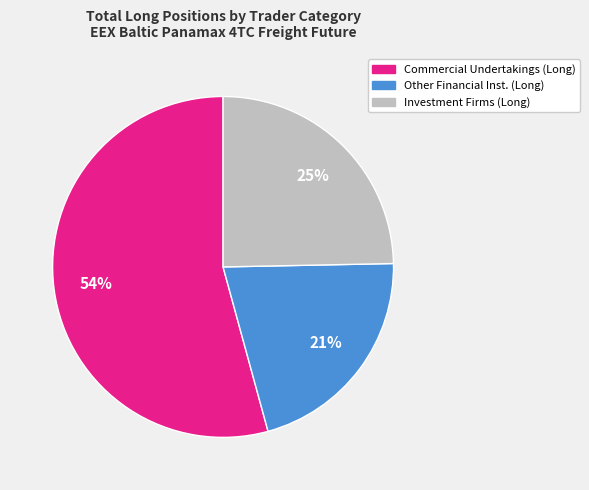

How many segments does this pie chart have?

3